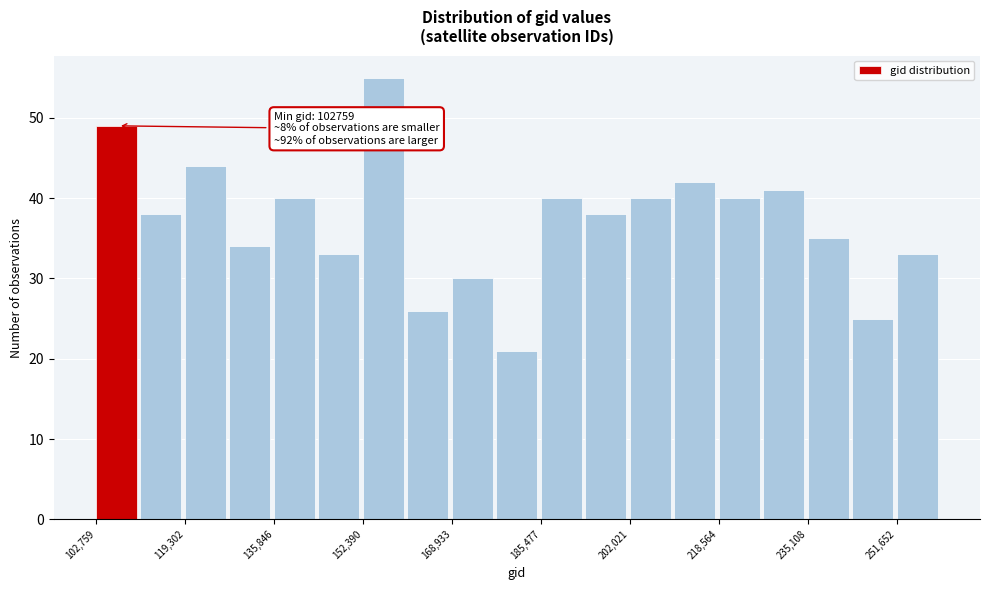

Over which range of the x-axis is the bar tallest?

152000 to 160000